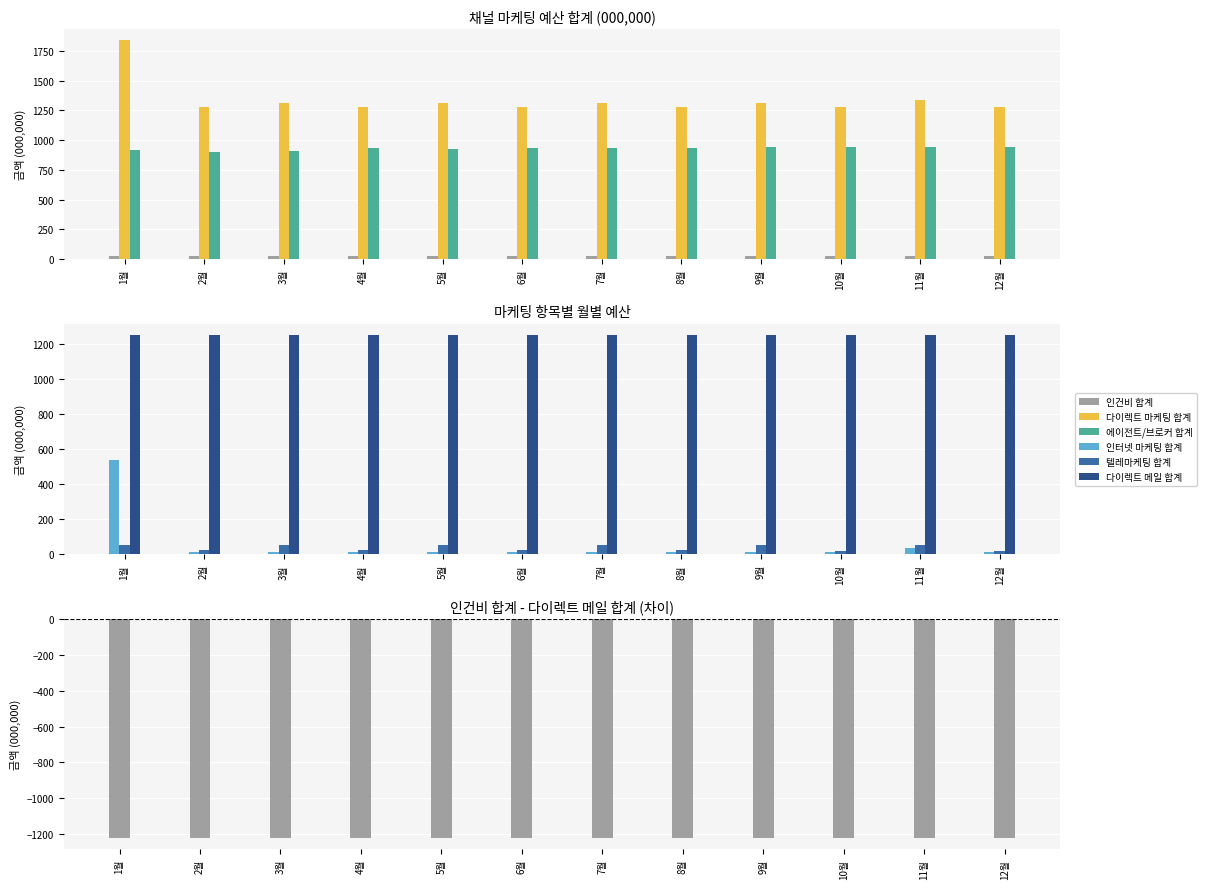

What is the difference between the highest and lowest values at 3월?

2536.4